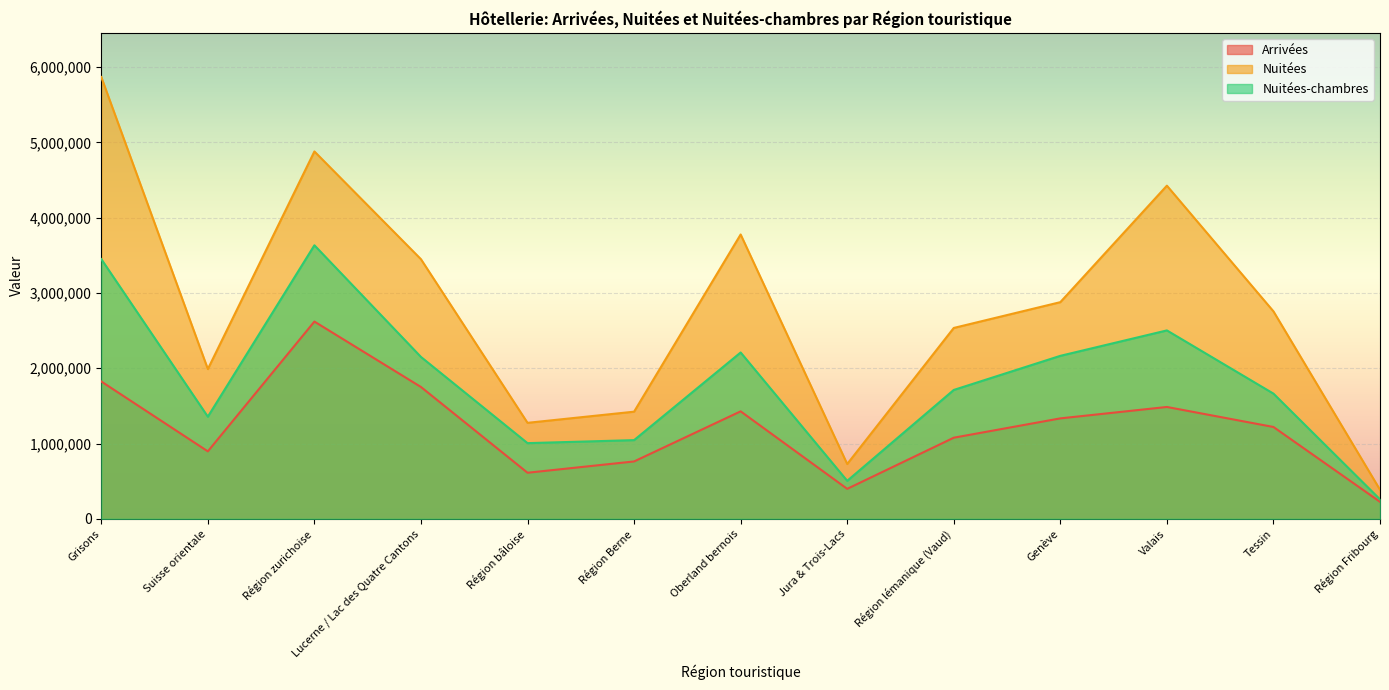

Reading left to right, transcribe all the data shown in this chart.

Arrivées: Grisons=1824122	Suisse orientale=895962	Région zurichoise=2619878	Lucerne / Lac des Quatre Cantons=1750833	Région bâloise=611911	Région Berne=761924	Oberland bernois=1427430	Jura & Trois-Lacs=398037	Région lémanique (Vaud)=1077327	Genève=1334025	Valais=1485543	Tessin=1219780	Région Fribourg=225770
Nuitées: Grisons=5867775	Suisse orientale=1989105	Région zurichoise=4879077	Lucerne / Lac des Quatre Cantons=3447702	Région bâloise=1274821	Région Berne=1422957	Oberland bernois=3776343	Jura & Trois-Lacs=727912	Région lémanique (Vaud)=2535006	Genève=2877612	Valais=4424729	Tessin=2755651	Région Fribourg=386110
Nuitées-chambres: Grisons=3449535	Suisse orientale=1356312	Région zurichoise=3633084	Lucerne / Lac des Quatre Cantons=2149869	Région bâloise=1005152	Région Berne=1045125	Oberland bernois=2209106	Jura & Trois-Lacs=504511	Région lémanique (Vaud)=1711582	Genève=2164573	Valais=2502323	Tessin=1662840	Région Fribourg=258624